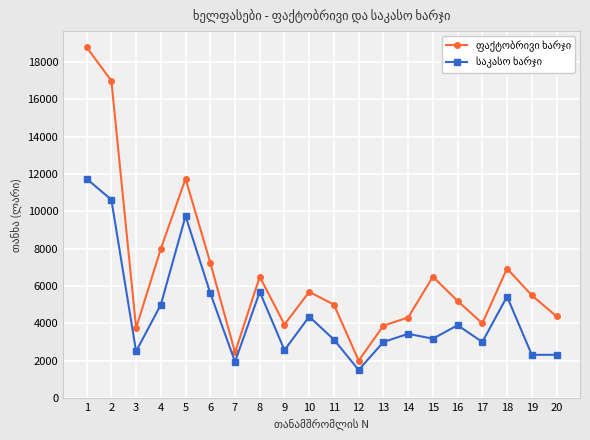

What is the spread (max minus min) of values at 8?

812.0